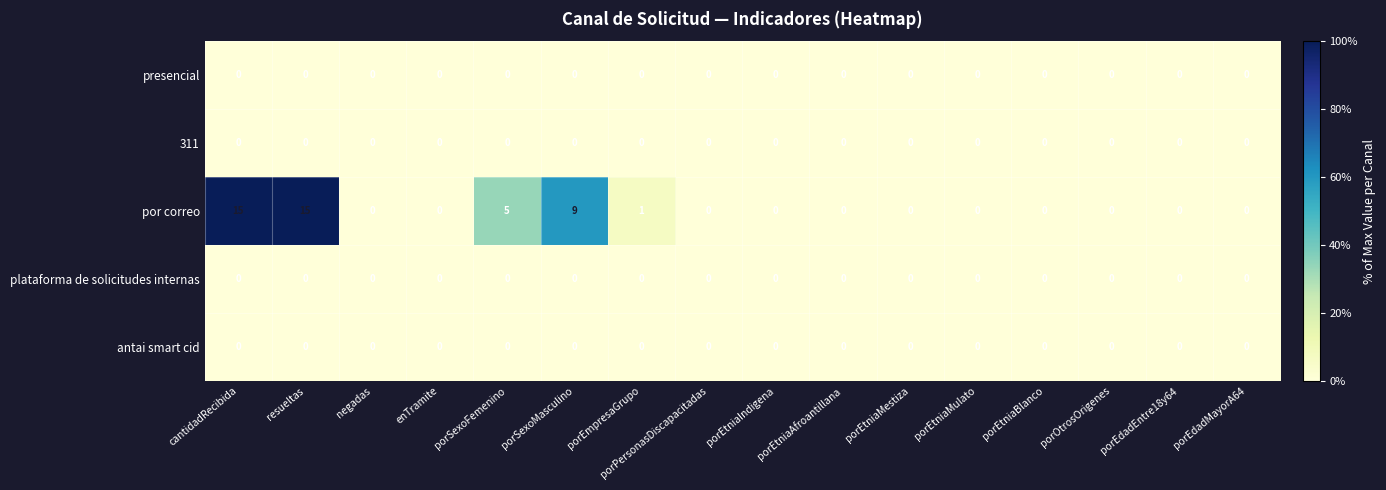

Which series has the largest range (max minus min)?

por correo